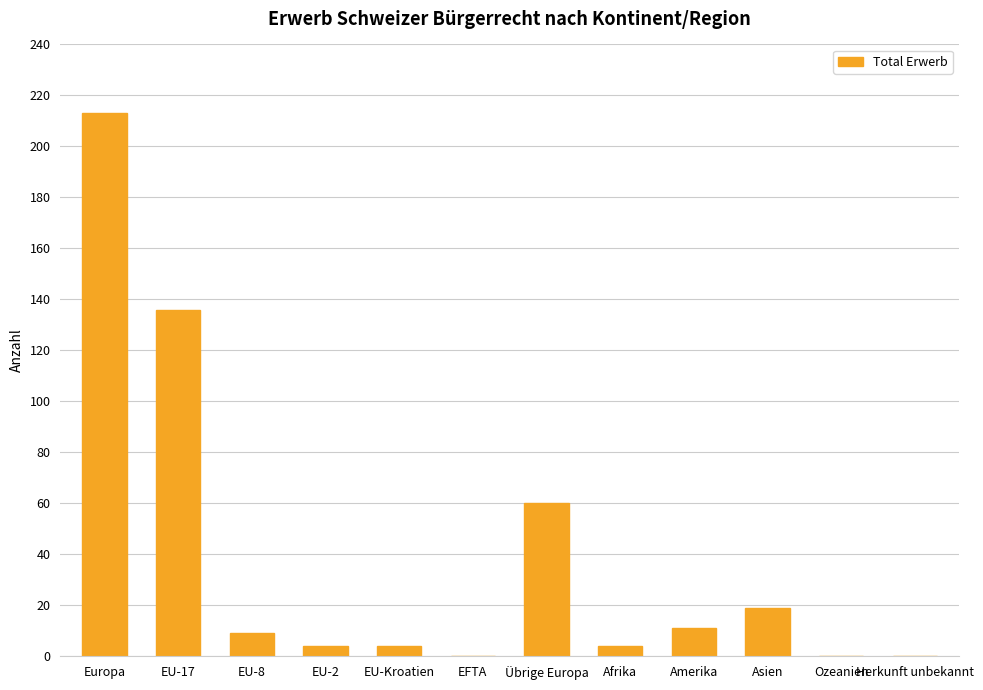

At which label does the data first exceed 9?

Europa